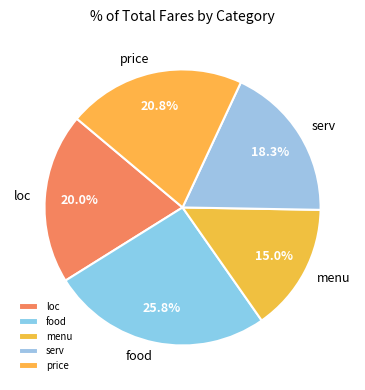

Is it true that serv is 1% of the pie?

False